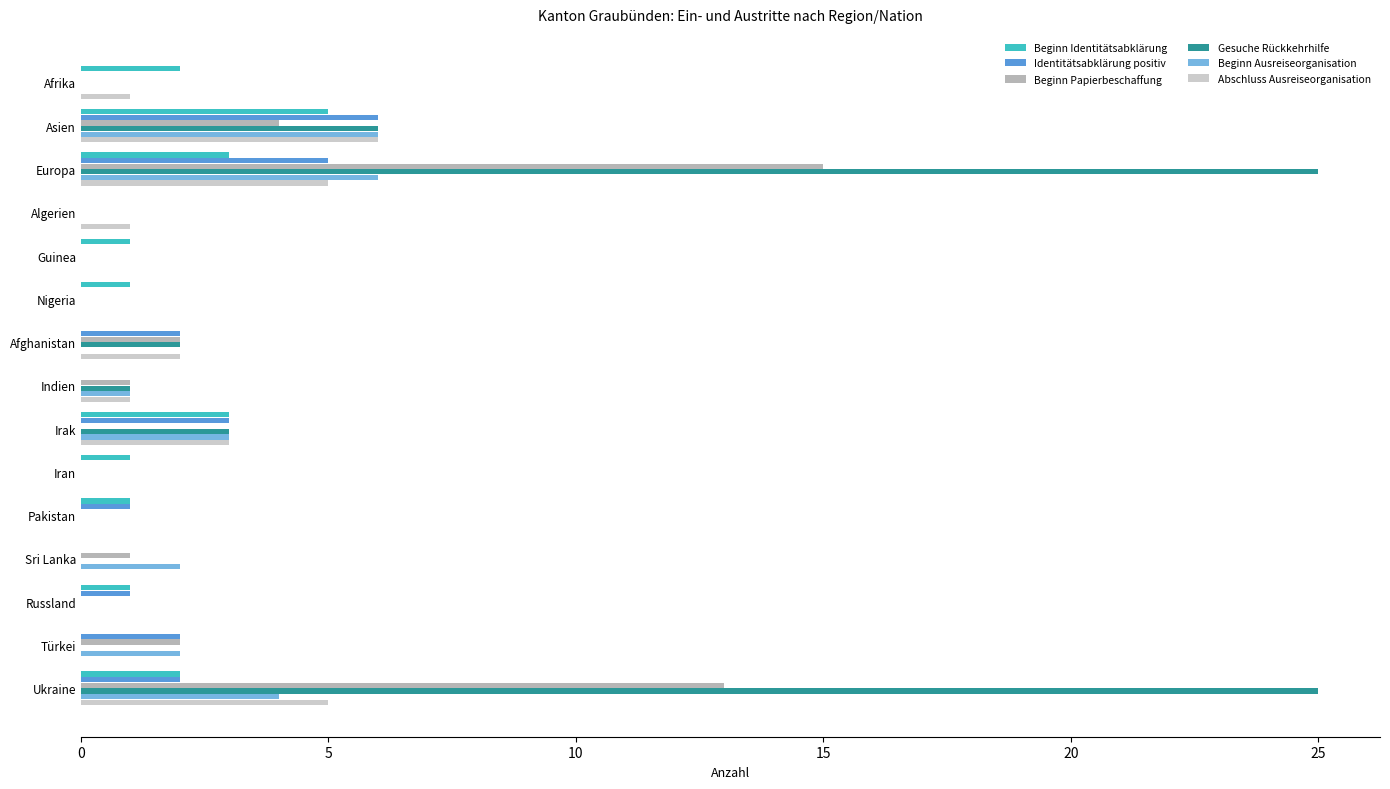

What is the highest value of the Gesuche Rückkehrhilfe series?

25